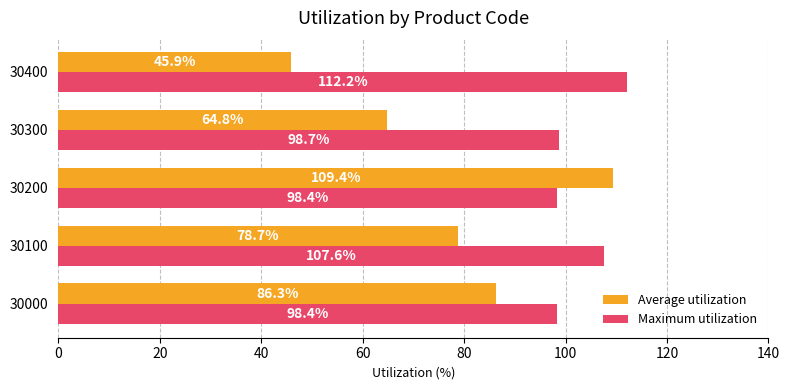

What is the difference between the maximum and minimum values in the Average utilization series?

63.5